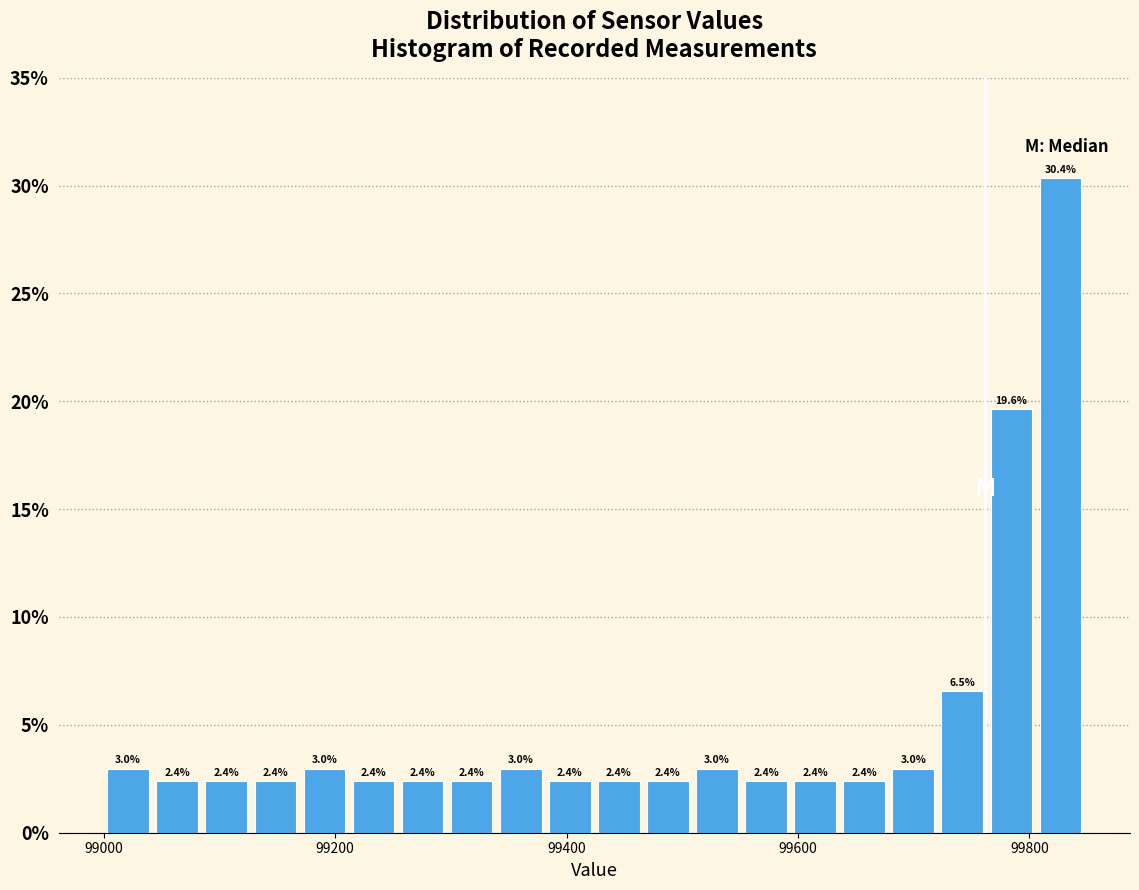

Read against the x-axis, roughly where is the centre of the tallest bar?

99820